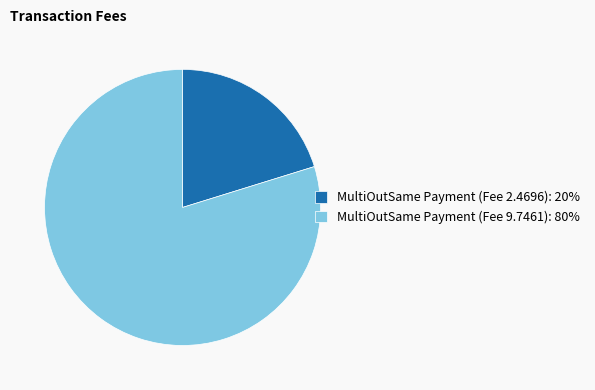

Which slice is the smallest?

MultiOutSame Payment (Fee 2.4696)